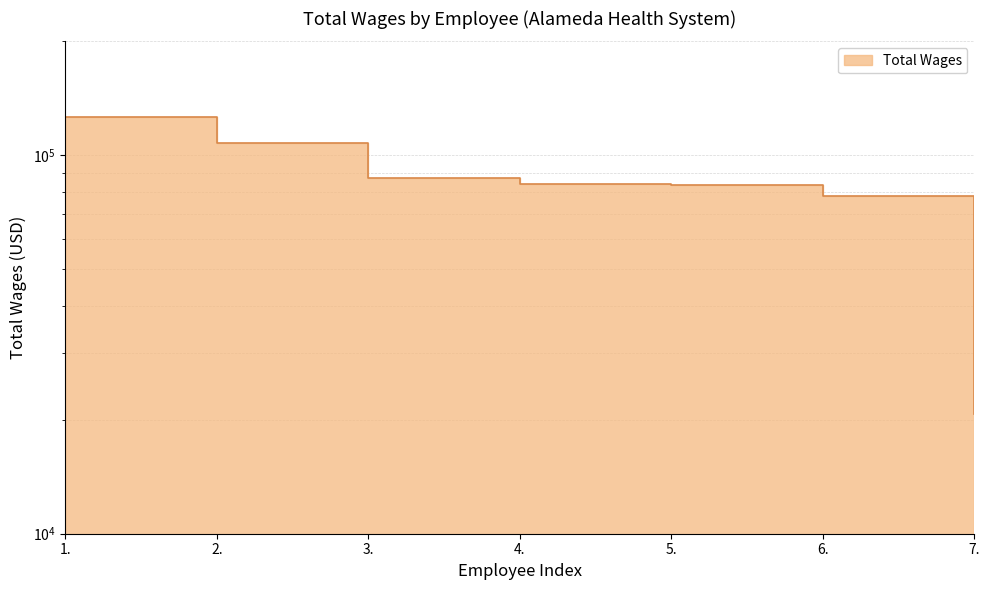

What is the sum of all values?

587851